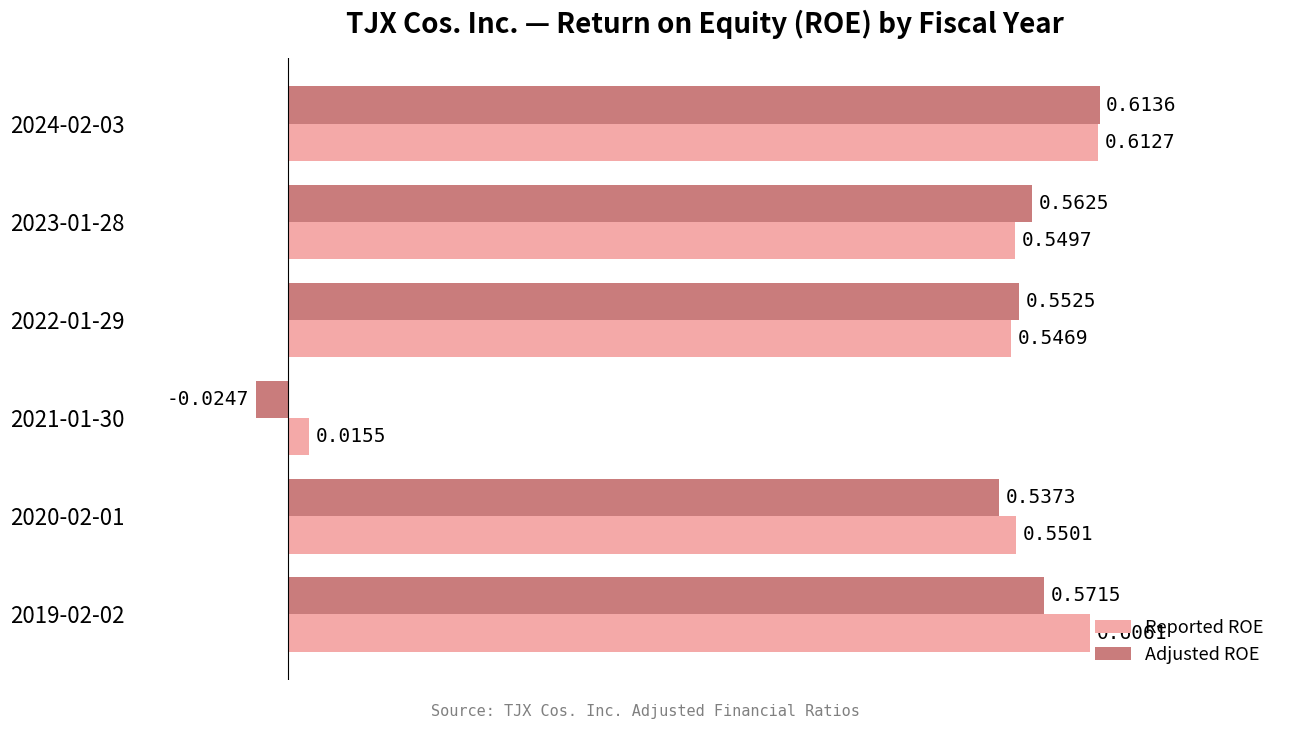

Which series has the largest range (max minus min)?

Adjusted ROE